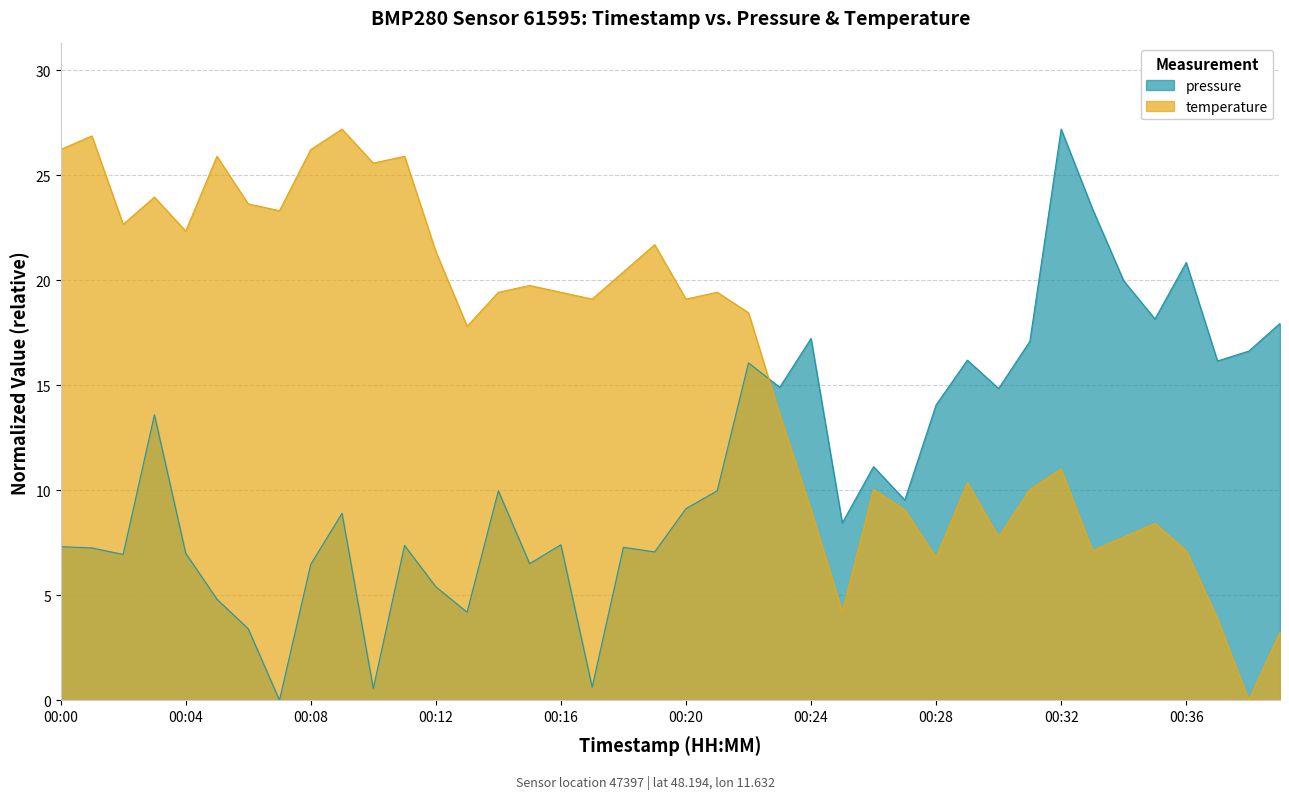

At which label does temperature first exceed 19?

00:00